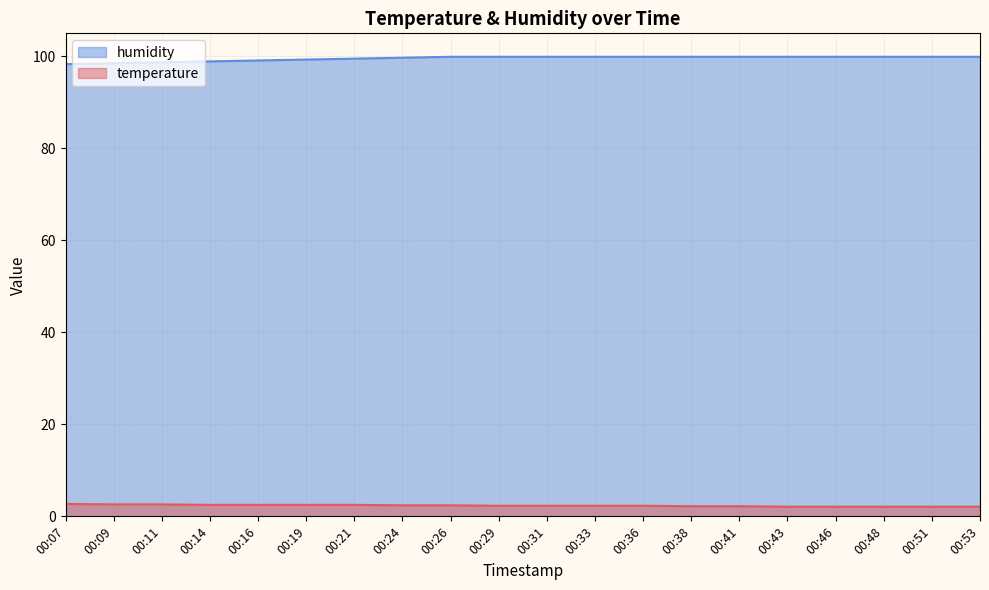

Rank the series at 00:38 from highest to lowest value.

humidity, temperature